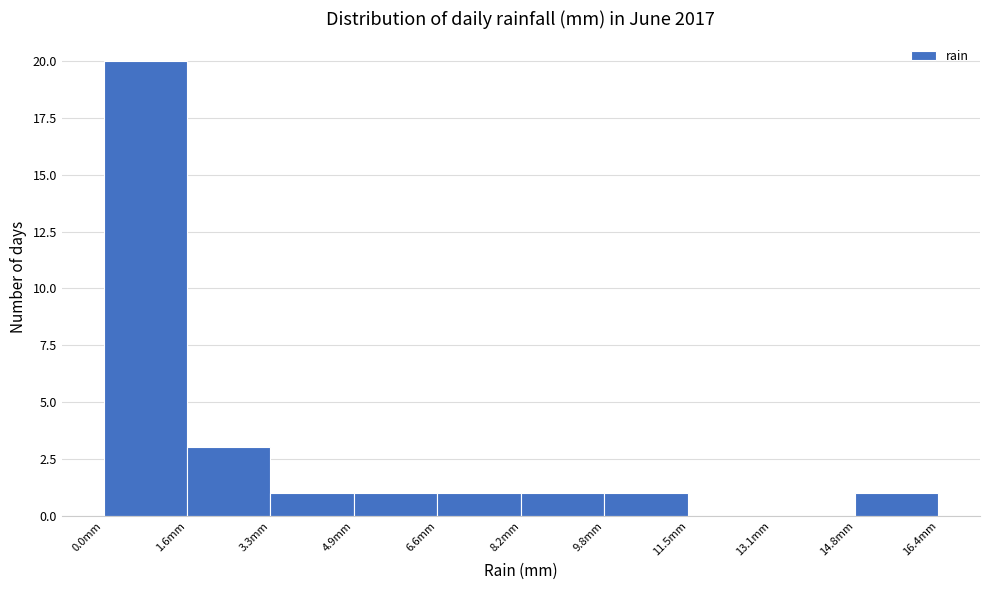

Which range on the x-axis has the tallest bar?

0.00 to 1.64